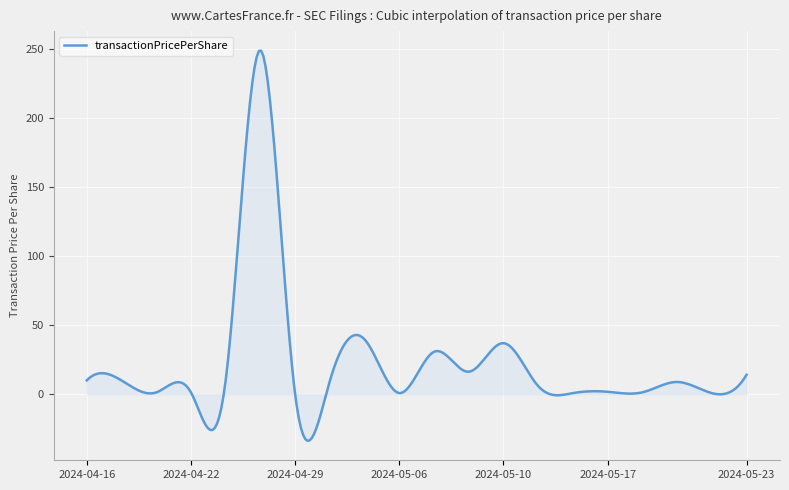

What is the difference between the maximum and minimum values?

282.2